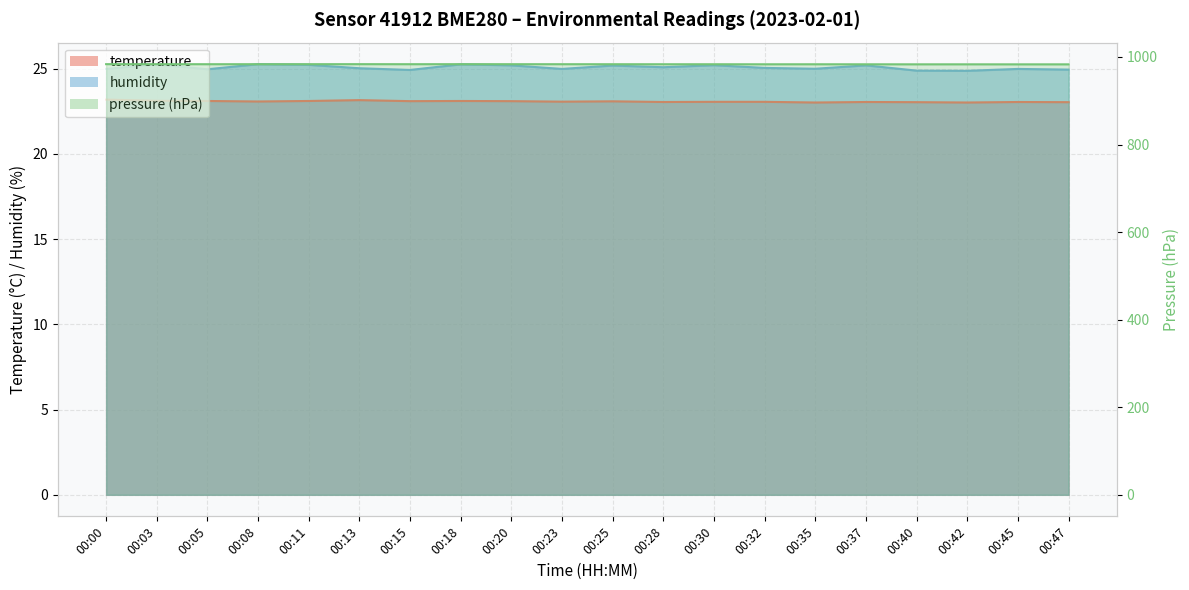

True or false: temperature and humidity cross at least once.

False